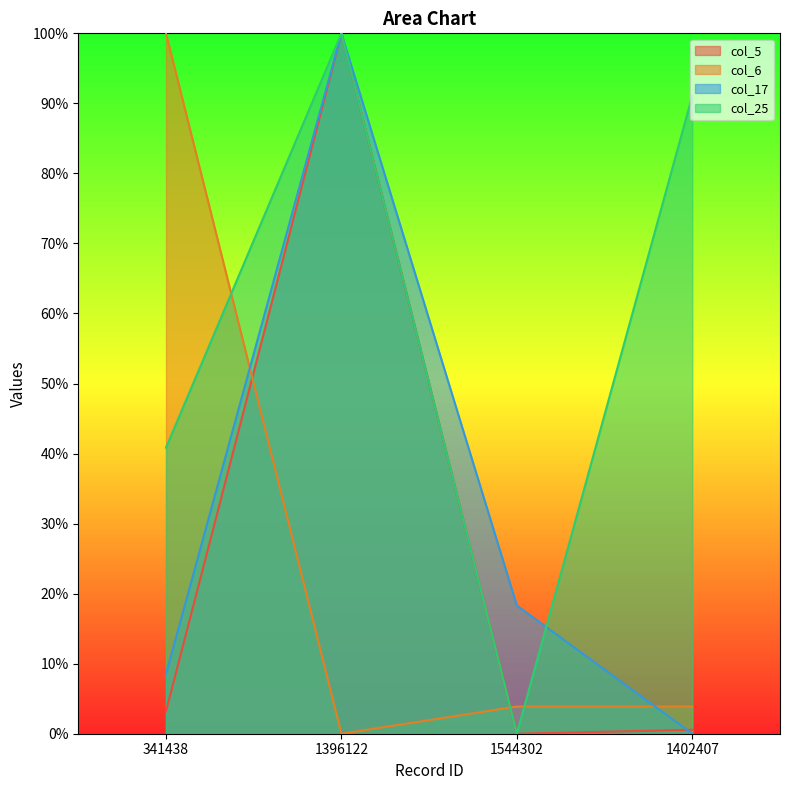

At which category does the chart reach its minimum across all series?

1544302